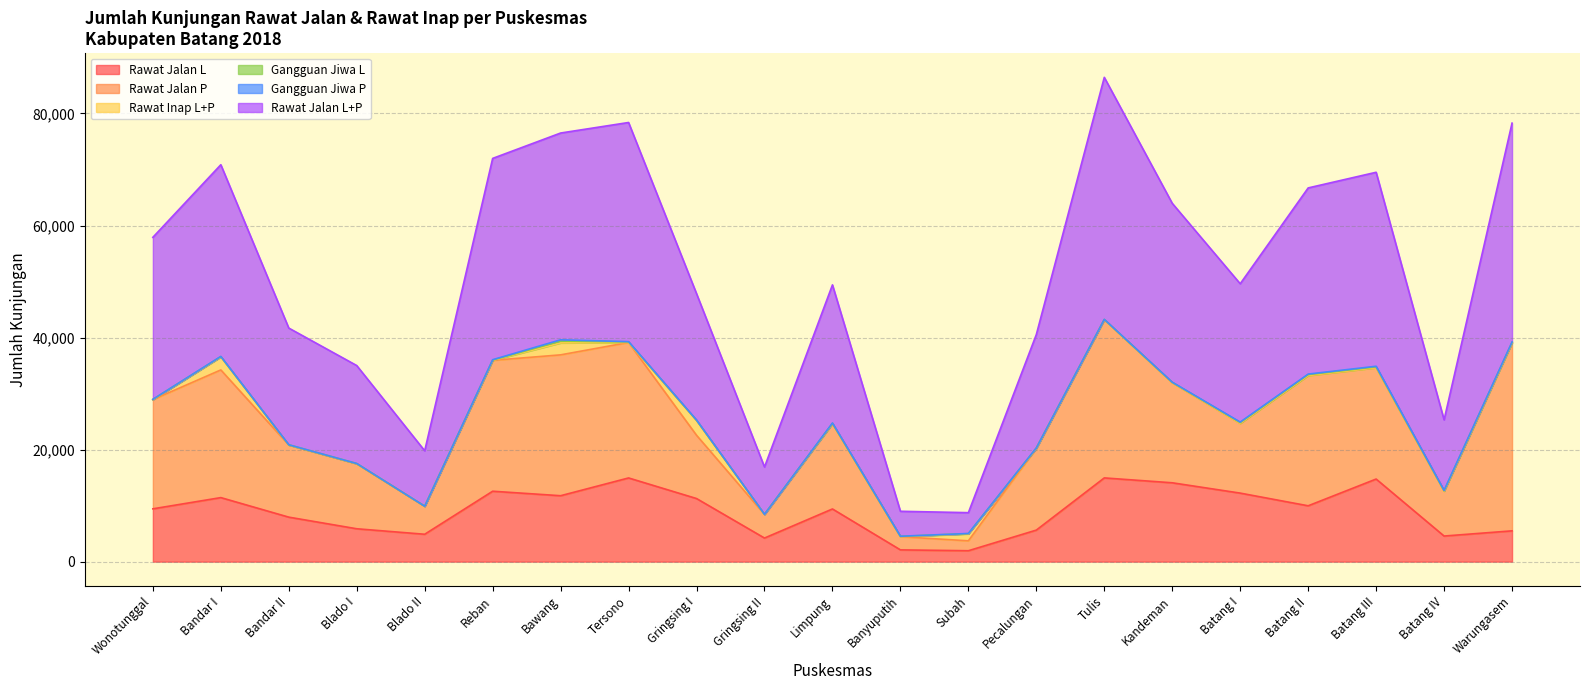

The Gangguan Jiwa P series shows 7 at Blado II. True or false?

False